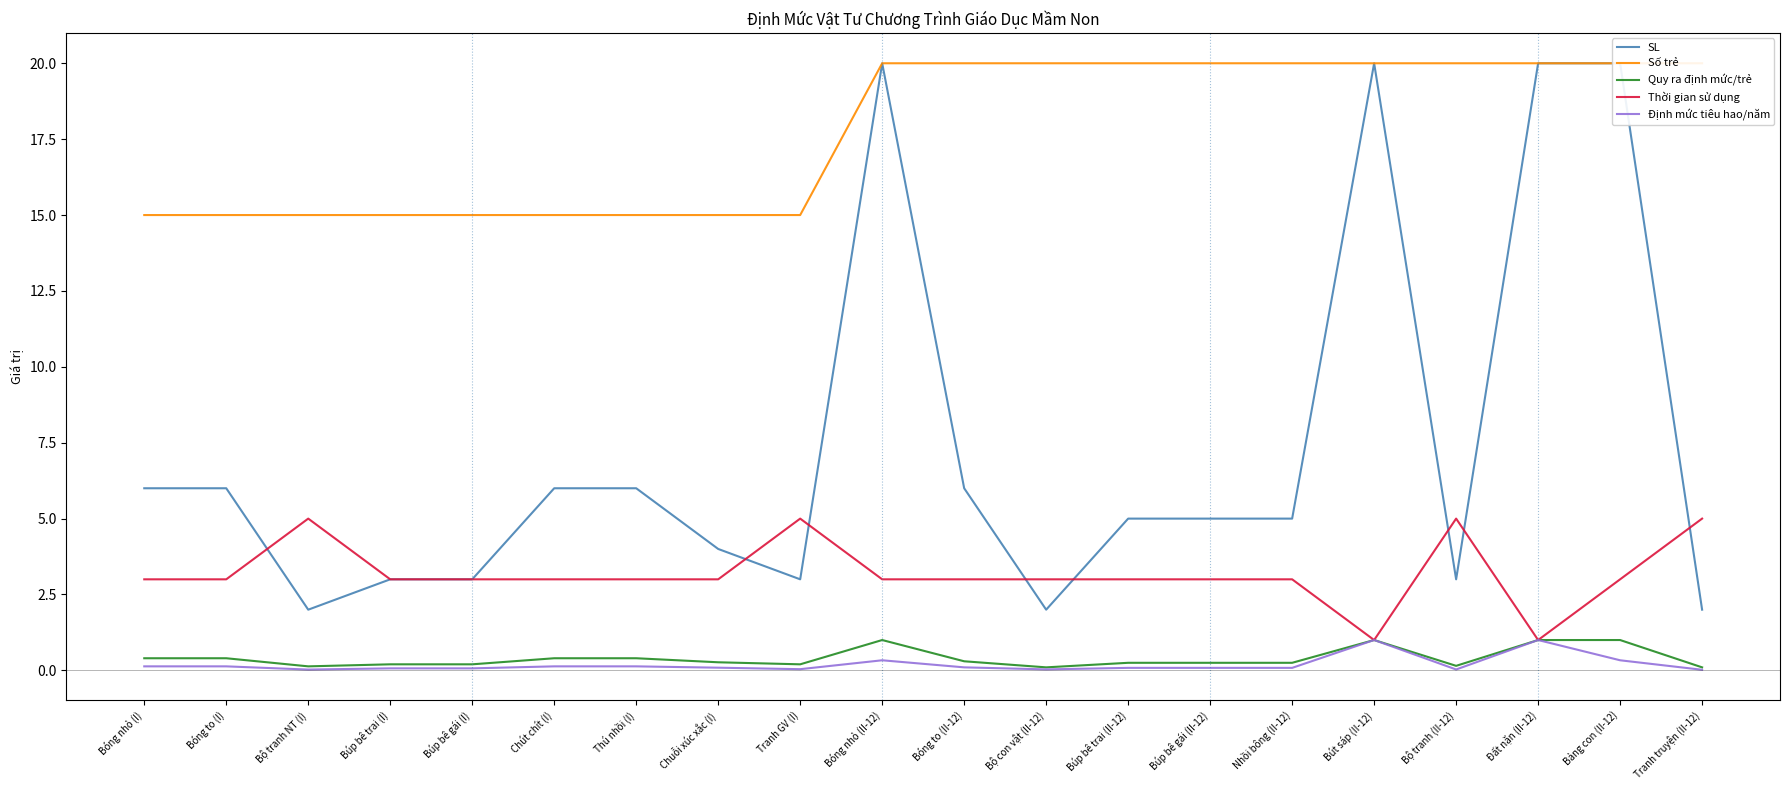

How many lines are shown in the chart?

5